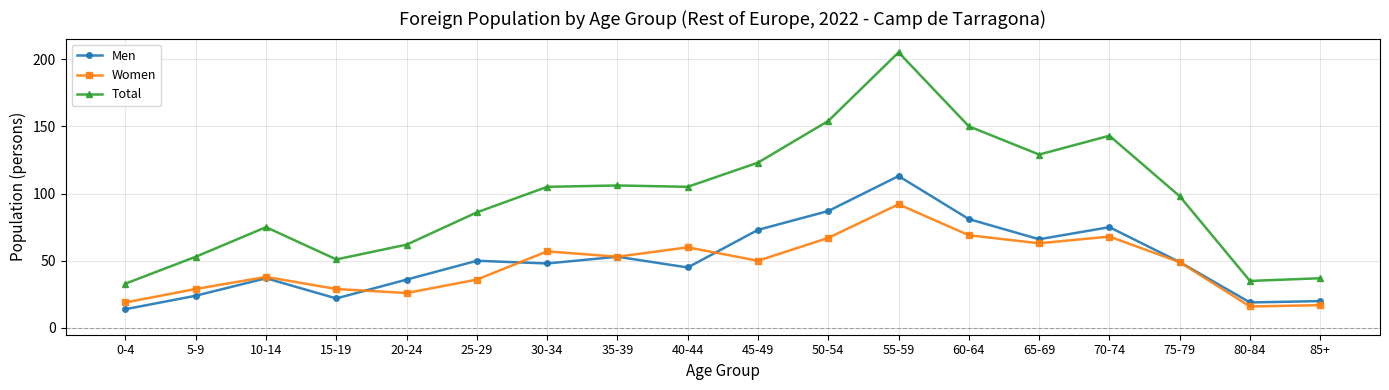

What is the average value of the Women series?

47